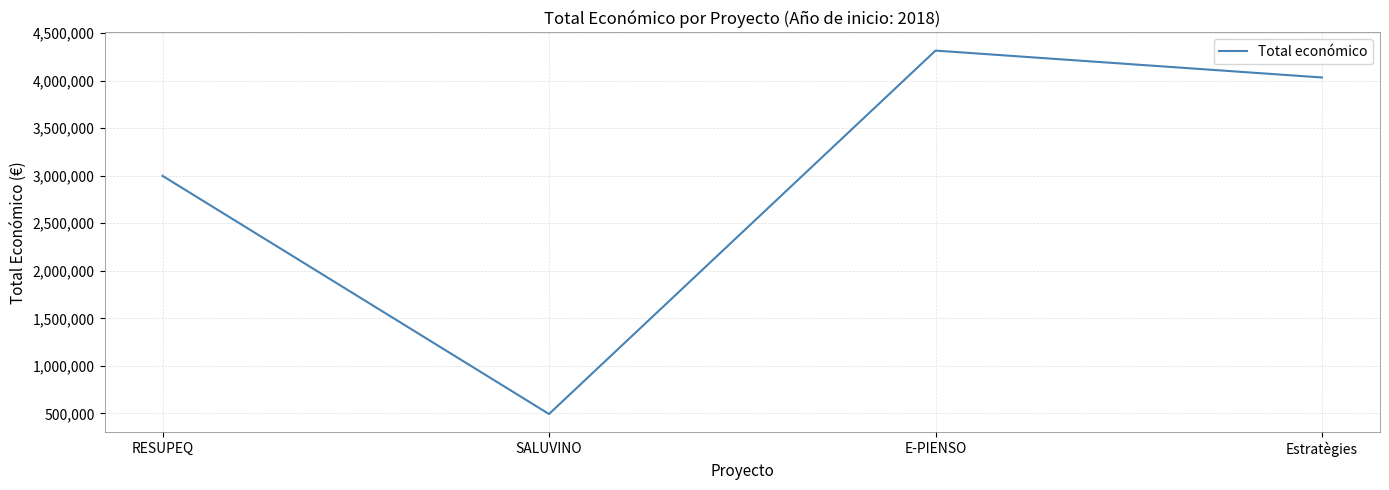

Rank the categories by value from highest to lowest.

E-PIENSO, Estratègies, RESUPEQ, SALUVINO